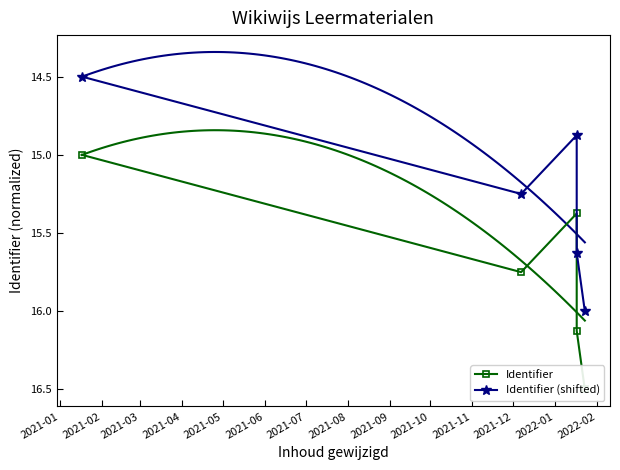

Reading left to right, transcribe all the data shown in this chart.

Identifier: 15.0	15.8	15.4	16.1	16.5
Identifier (shifted): 14.5	15.2	14.9	15.6	16.0